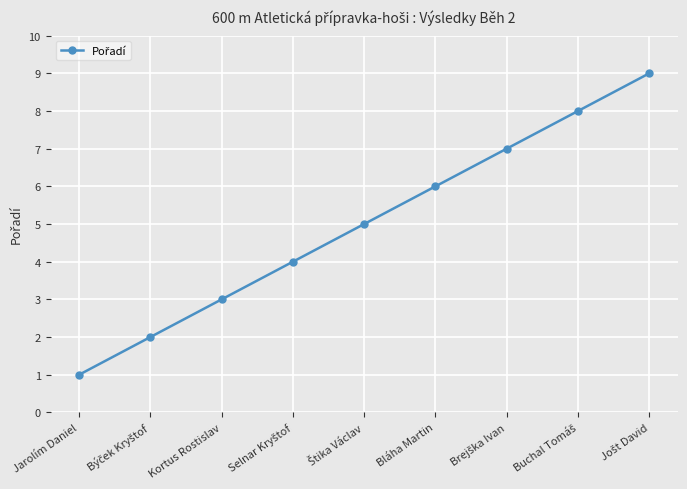

True or false: there are more than 1 points higher than both neighbors.

False